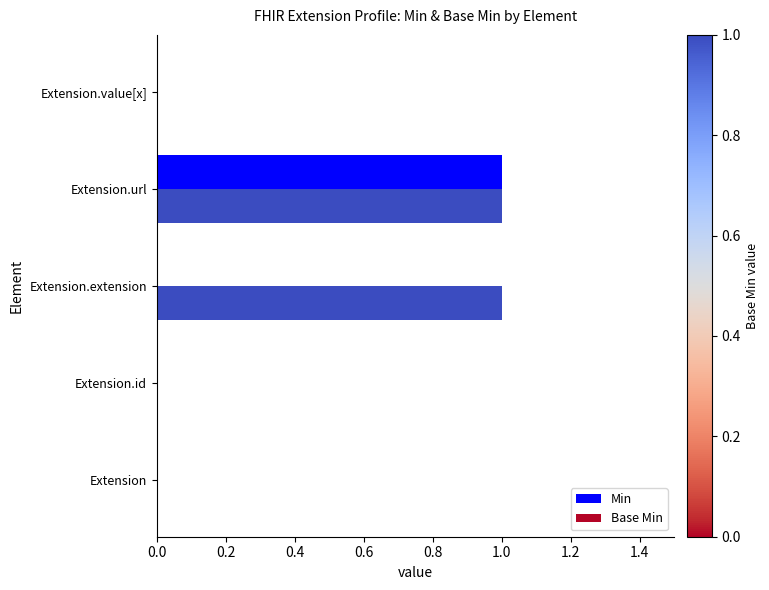

What are all the series names shown in the legend?

Min, Base Min